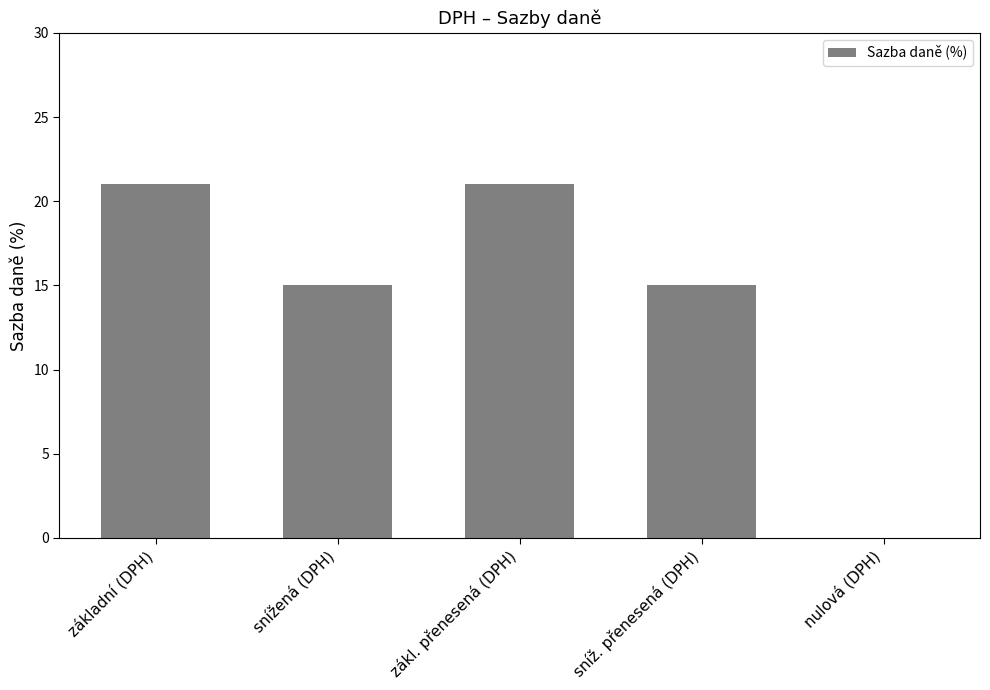

Which has a higher value, zákl. přenesená (DPH) or nulová (DPH)?

zákl. přenesená (DPH)